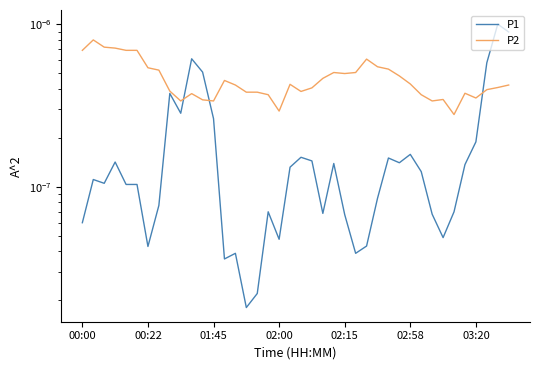

At which category is the sum across all series the highest?

38